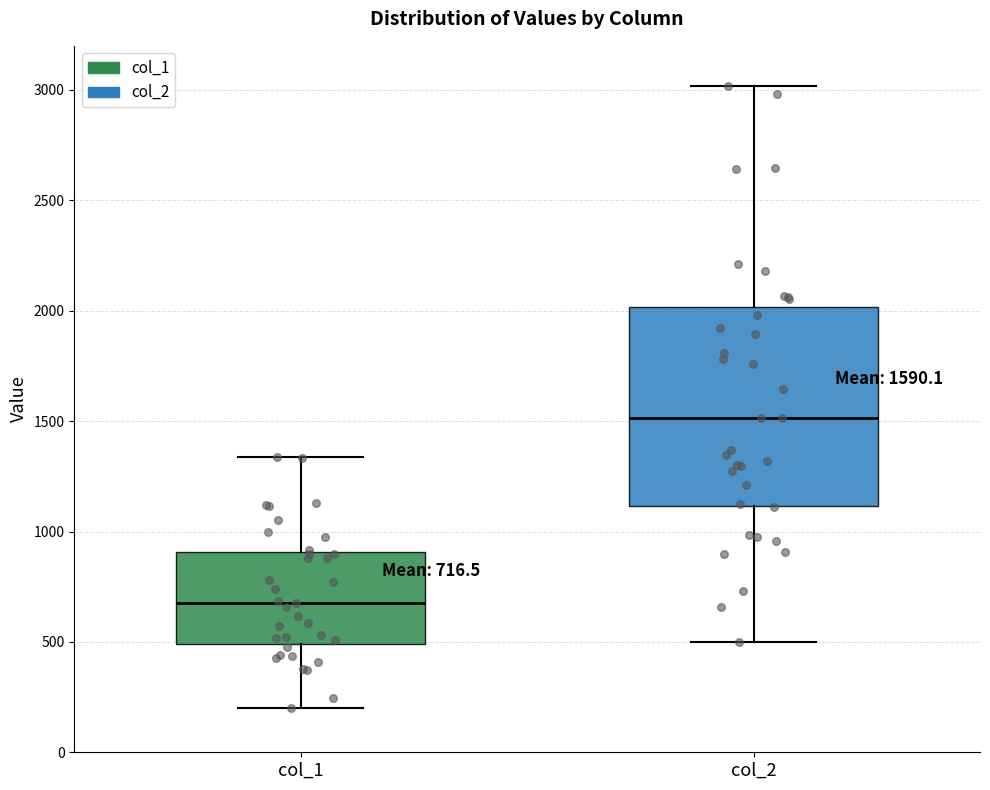

Comparing the boxes themselves (not the whiskers), which one is the tallest?

col_2